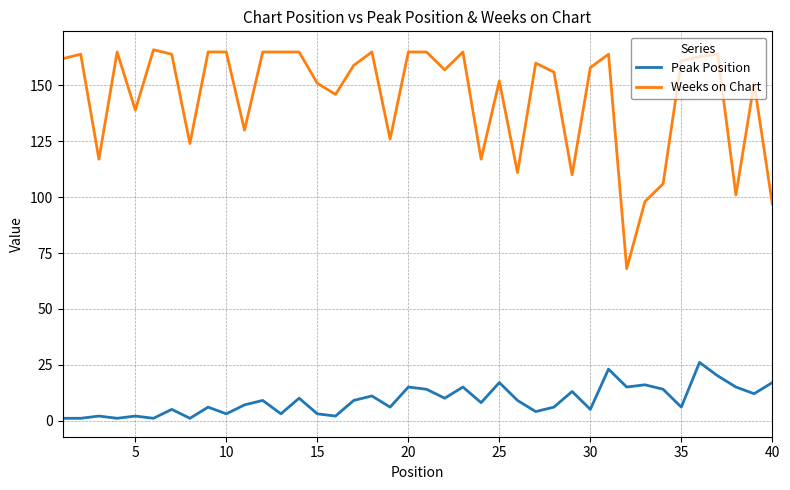

Rank the series by their average value, from lowest to highest.

Peak Position, Weeks on Chart